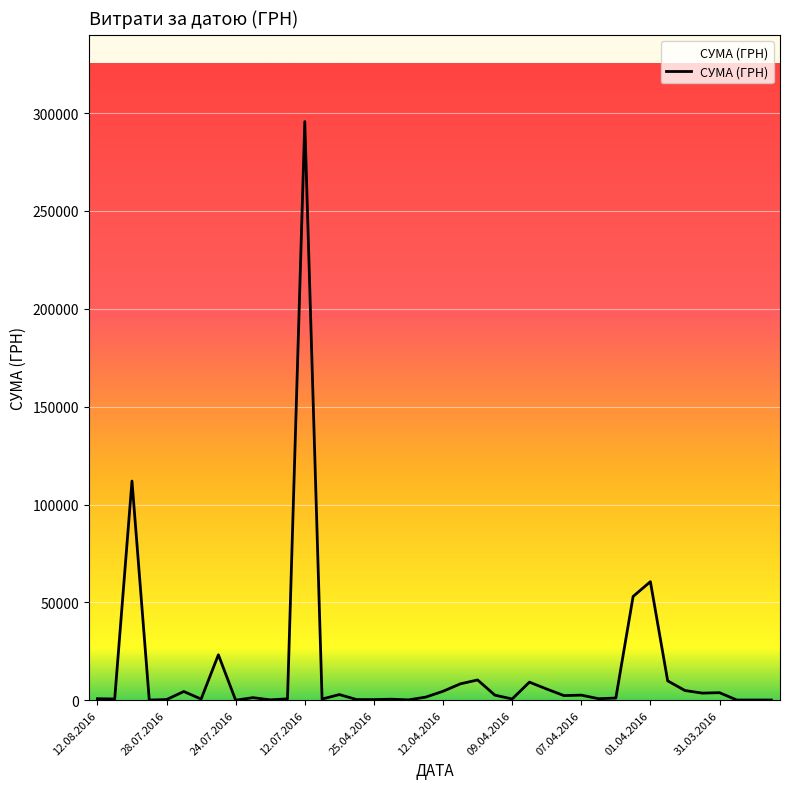

How many distinct data groups are displayed?

1